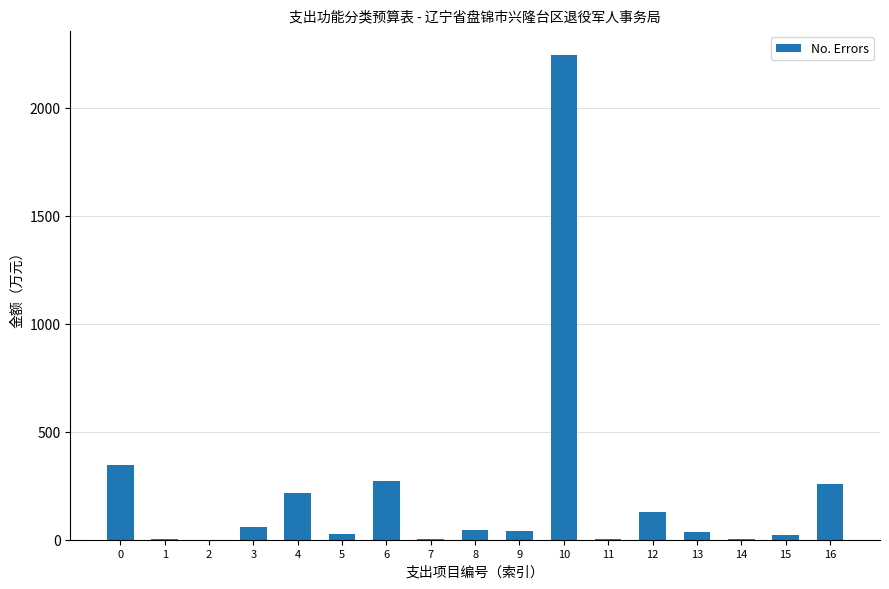

What is the greatest value displayed?

2243.4